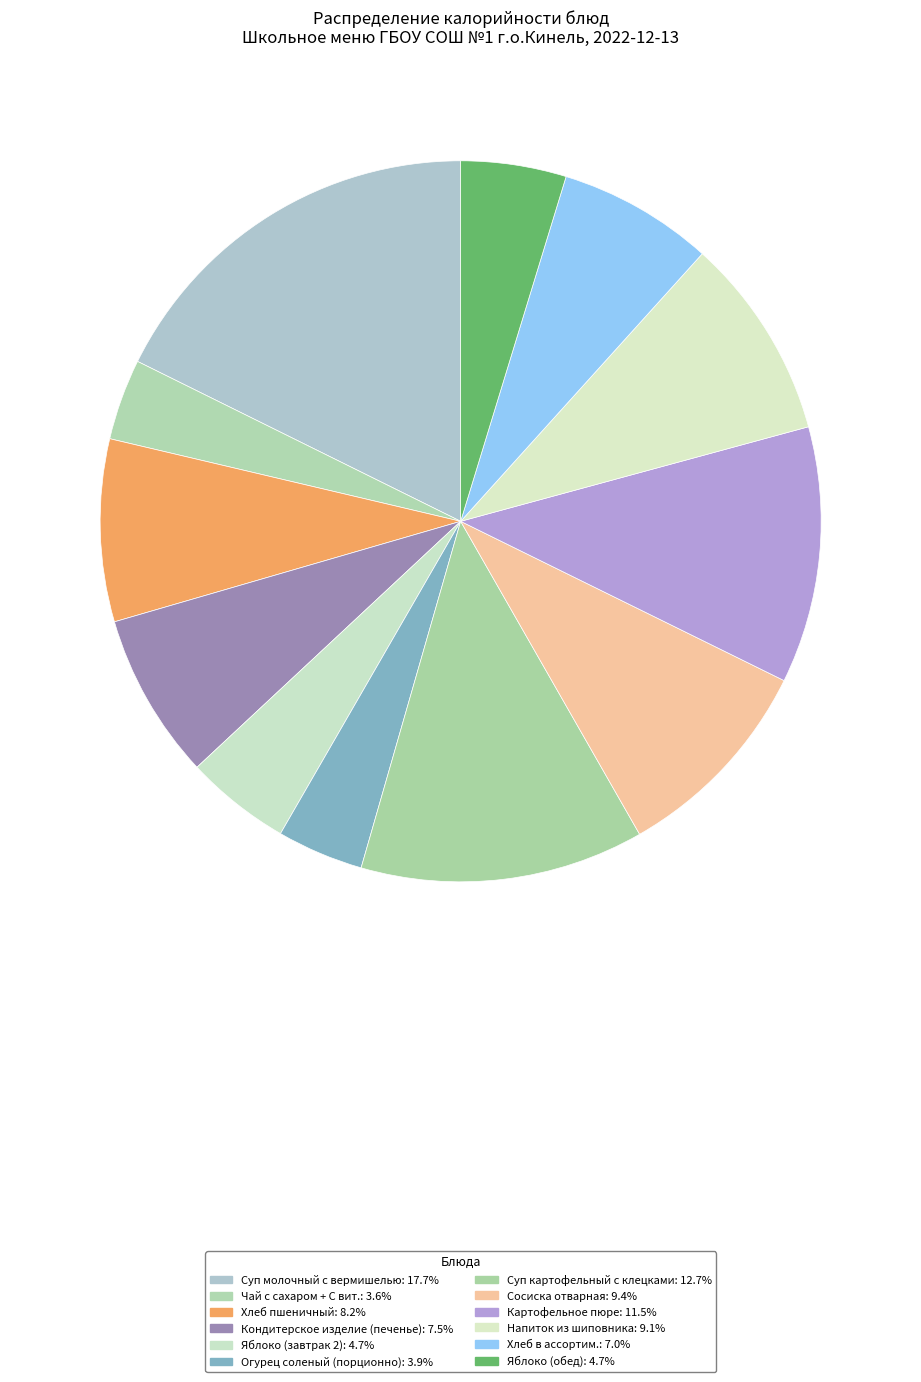

How many slices are in this pie chart?

12